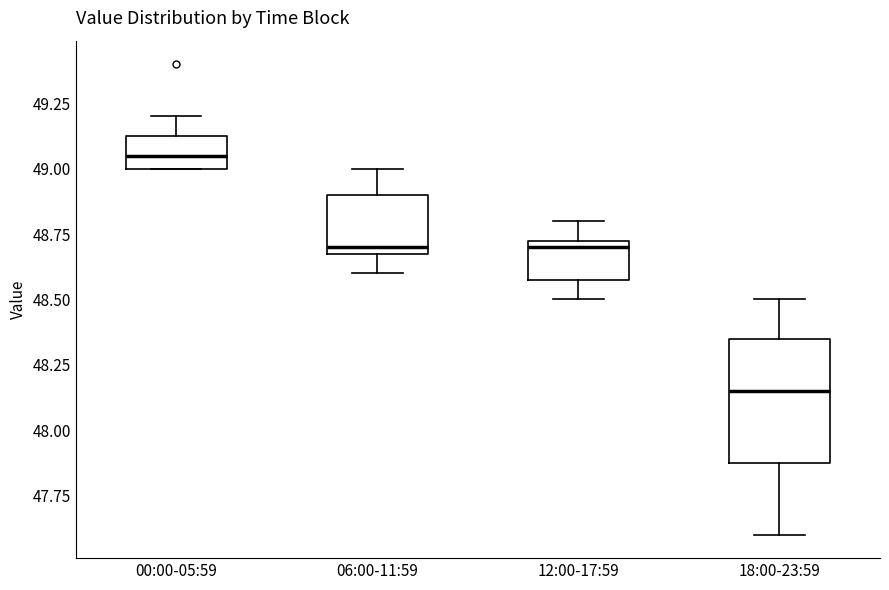

Where is the lower edge of the box for 12:00-17:59 on the y-axis? The values are not printed on the chart, so give them approximately, as read against the axis.

48.60